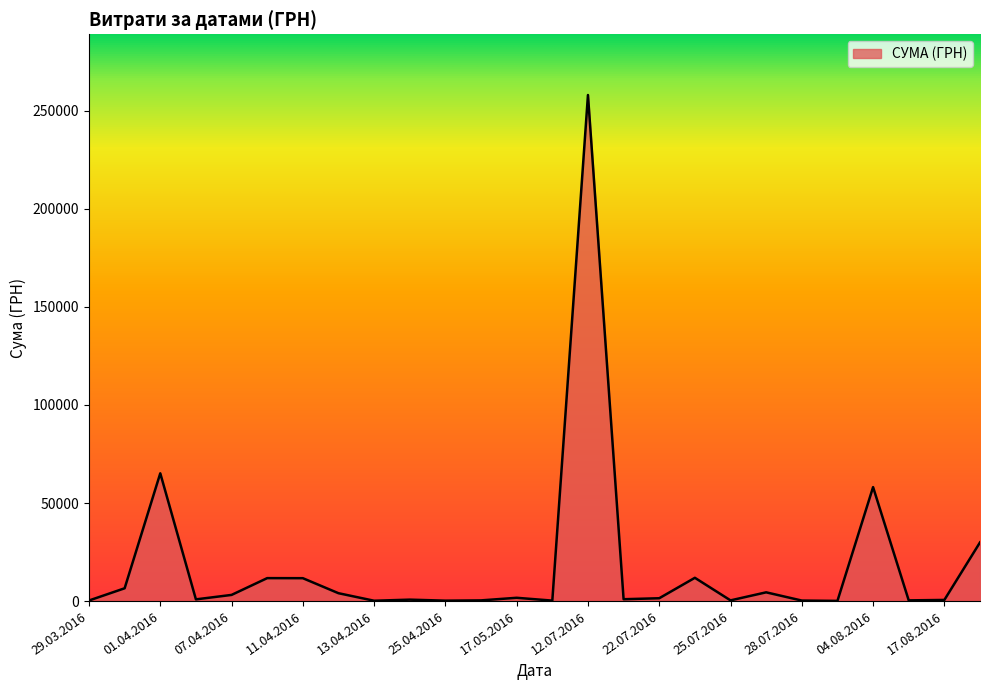

What is the difference between the second highest and second lowest values?

64975.3